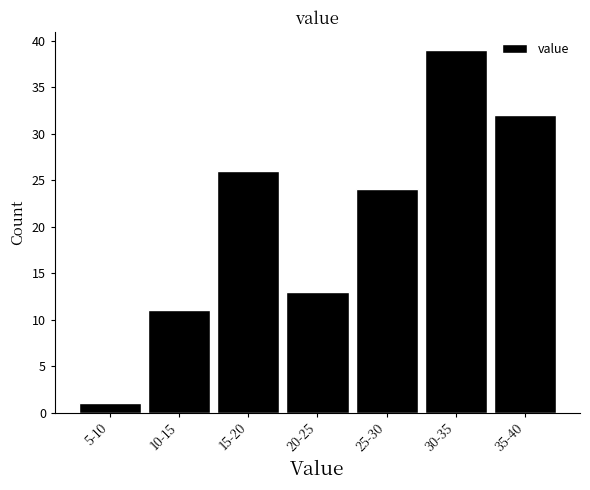

Reading right to left, list all the values displayed in this chart.

35-40=32	30-35=39	25-30=24	20-25=13	15-20=26	10-15=11	5-10=1